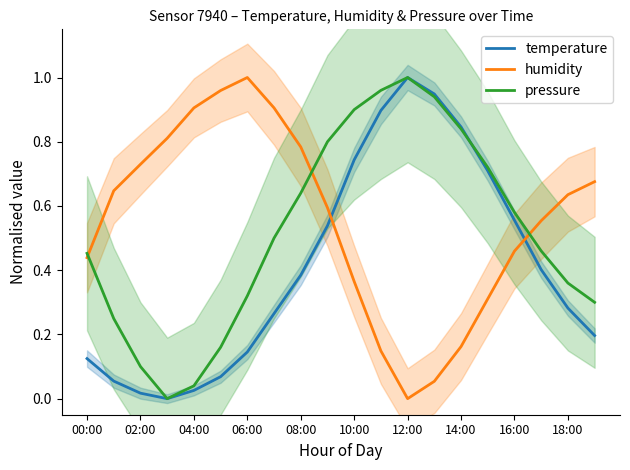

The pressure series shows 0.0 at 02:00. True or false?

False